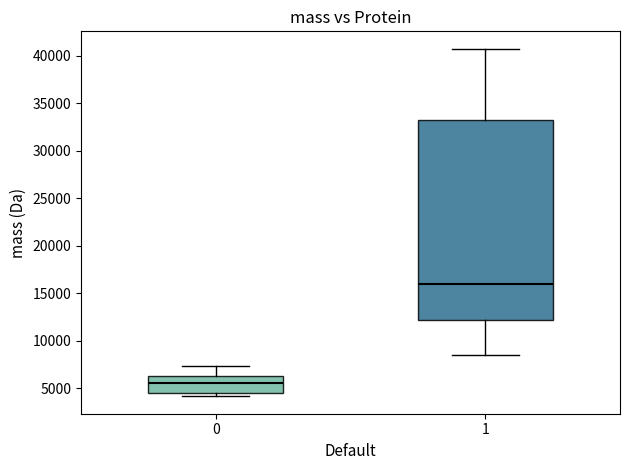

Comparing the boxes themselves (not the whiskers), which one is the tallest?

1